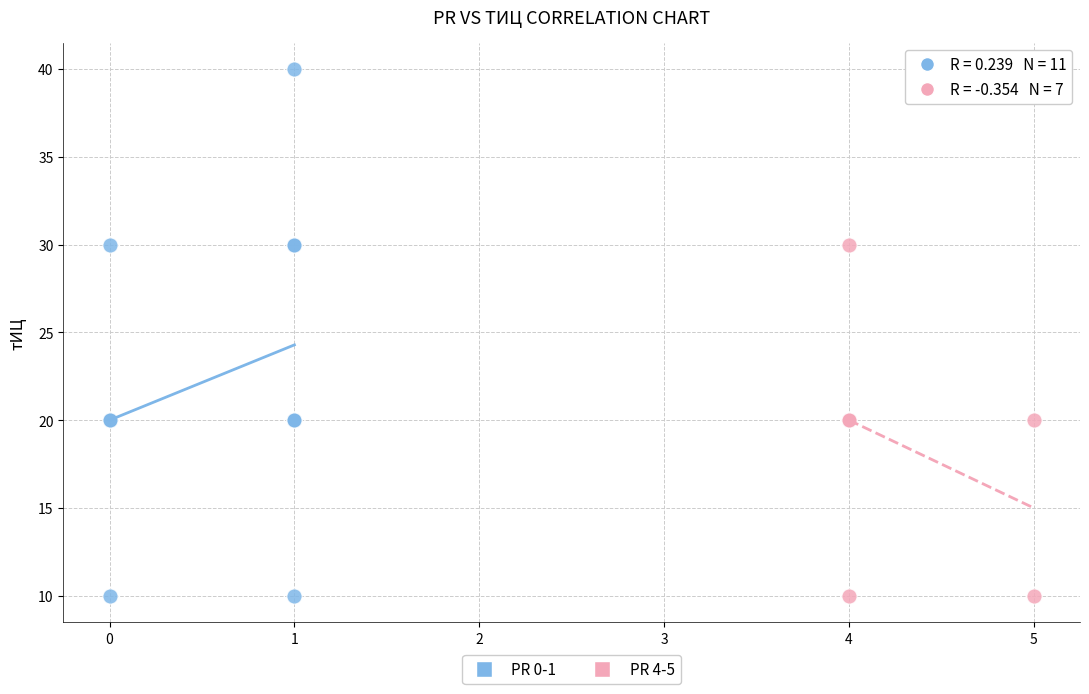

Which series has the widest spread of Y values?

PR 0-1